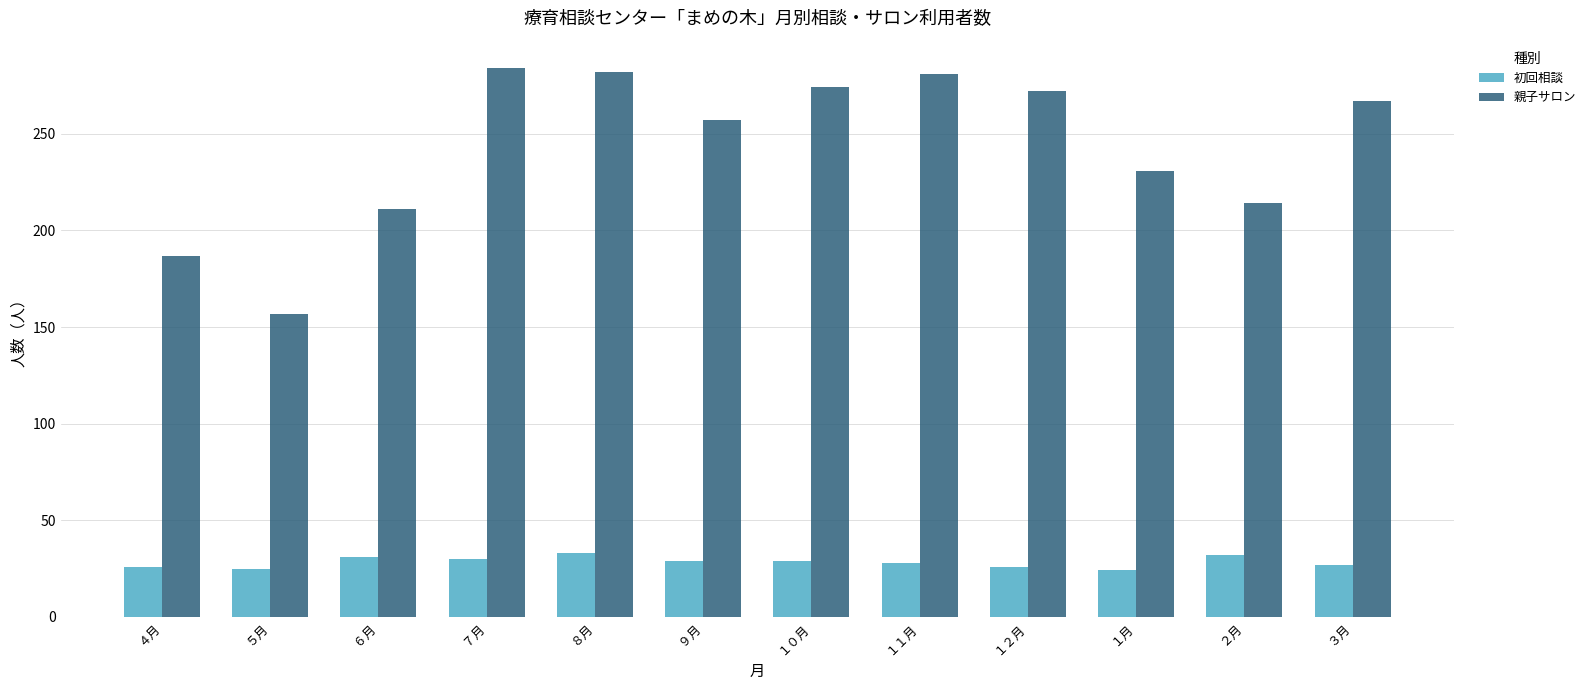

What is the maximum value for 初回相談?

33